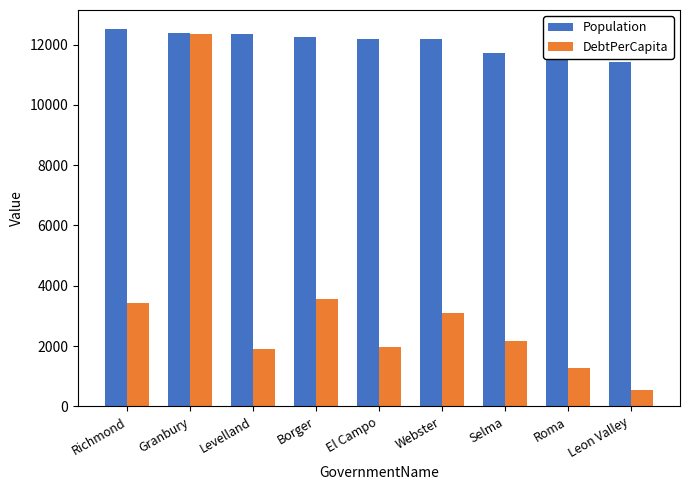

Is it true that Population equals 12520.0 at Richmond?

True